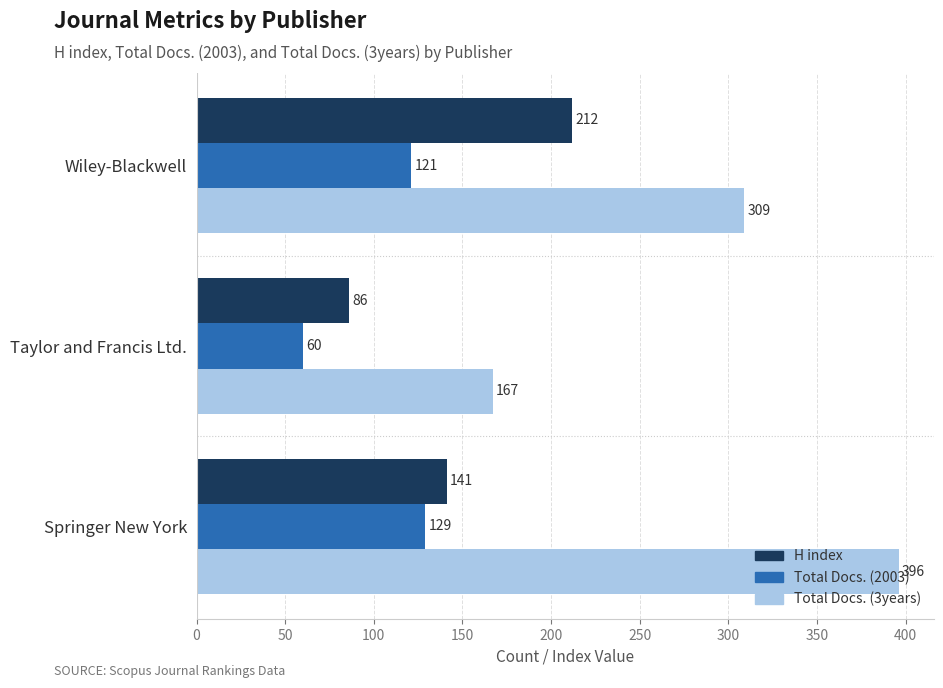

What is the sum of all Total Docs. (2003) values?

310